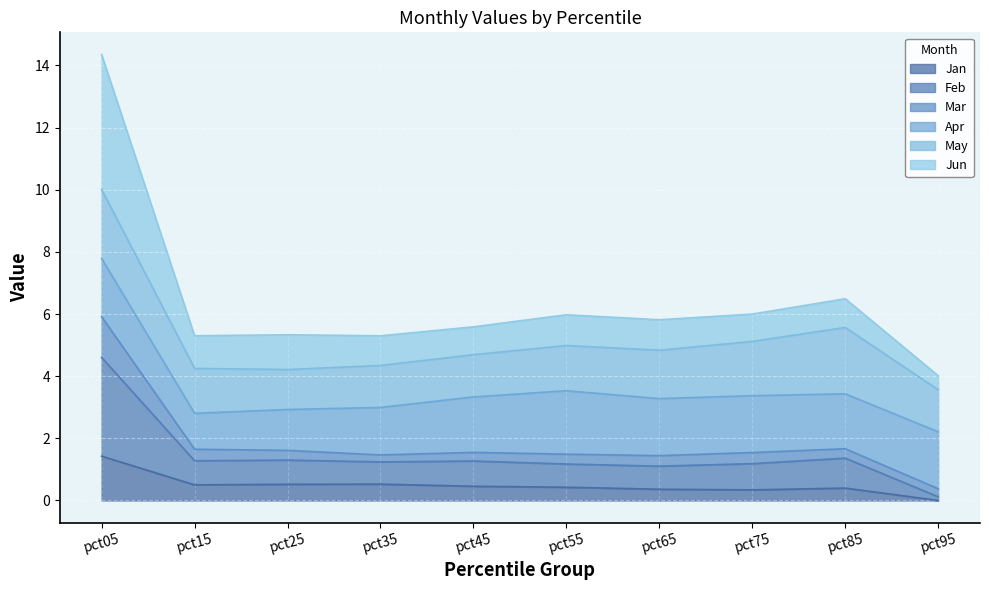

Does the chart display data point markers on the line(s)?

No